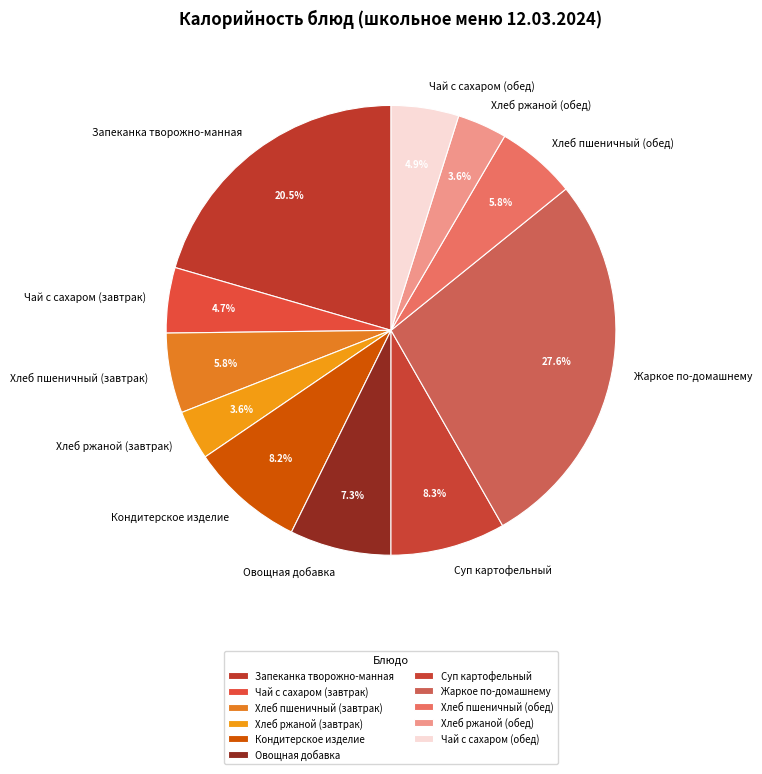

How many segments does this pie chart have?

11